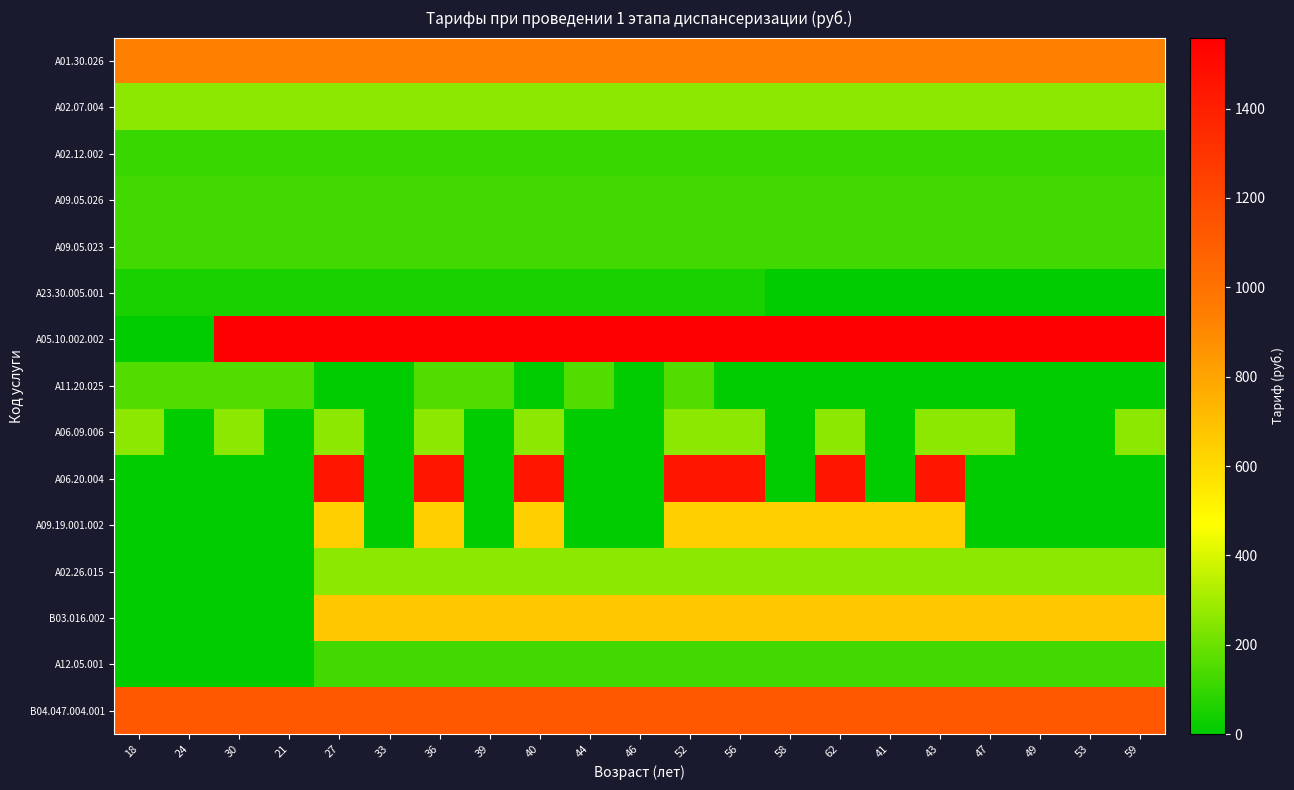

Between 59 and 53, which is larger?

59